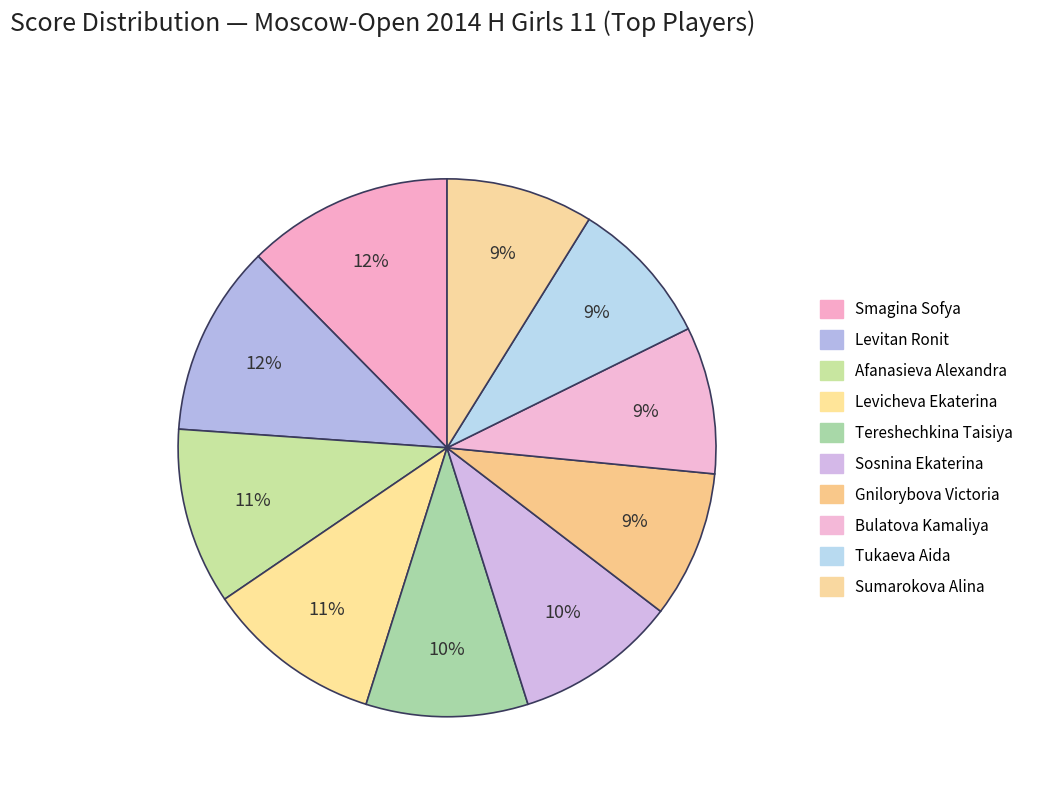

Combined, what portion of the pie is Gnilorybova Victoria and Bulatova Kamaliya?

17.7%